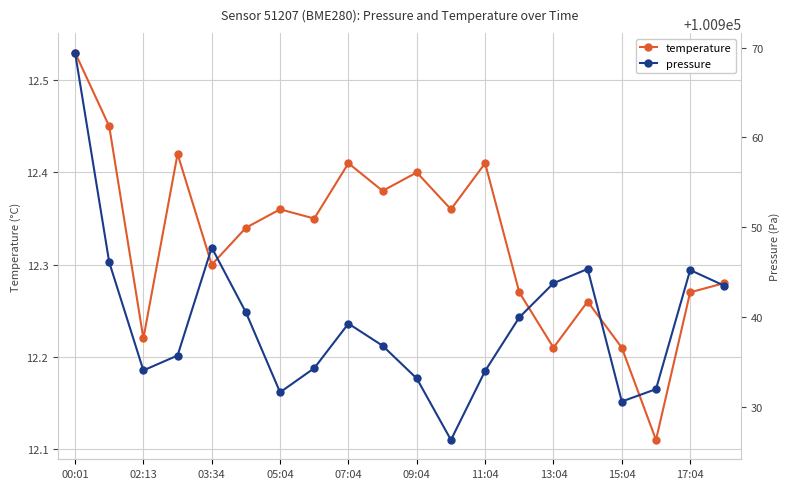

What is the lowest value of the pressure series?

100926.3